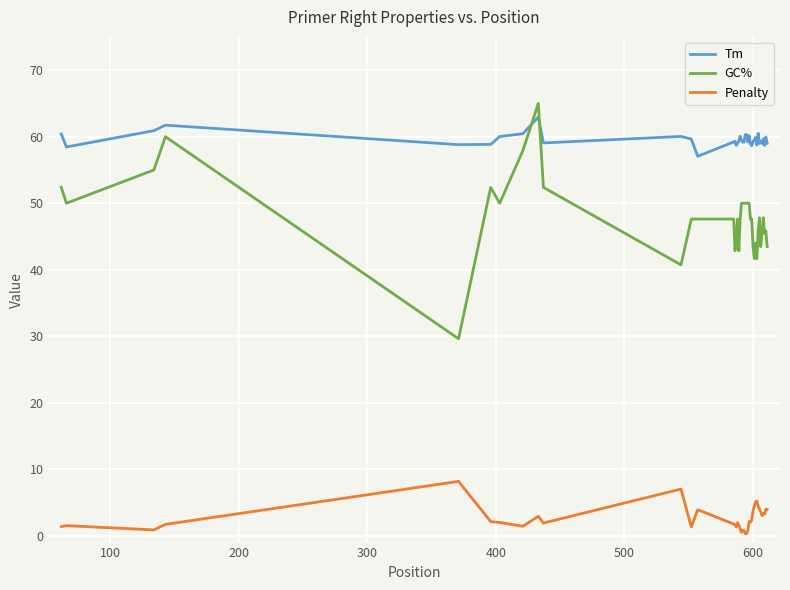

What is the difference between the maximum and minimum values in the Penalty series?

7.9